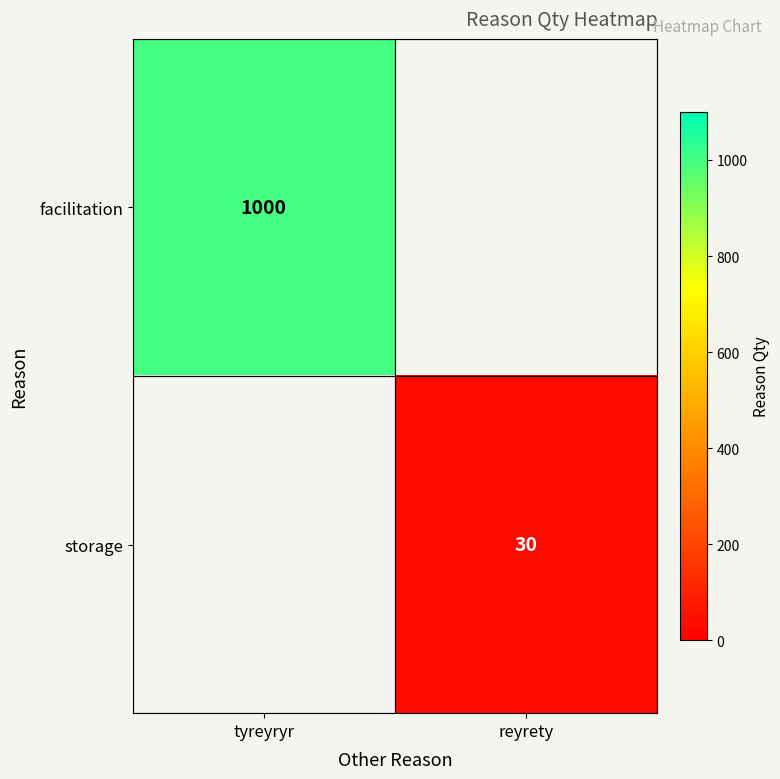

The storage series shows 6 at reyrety. True or false?

False